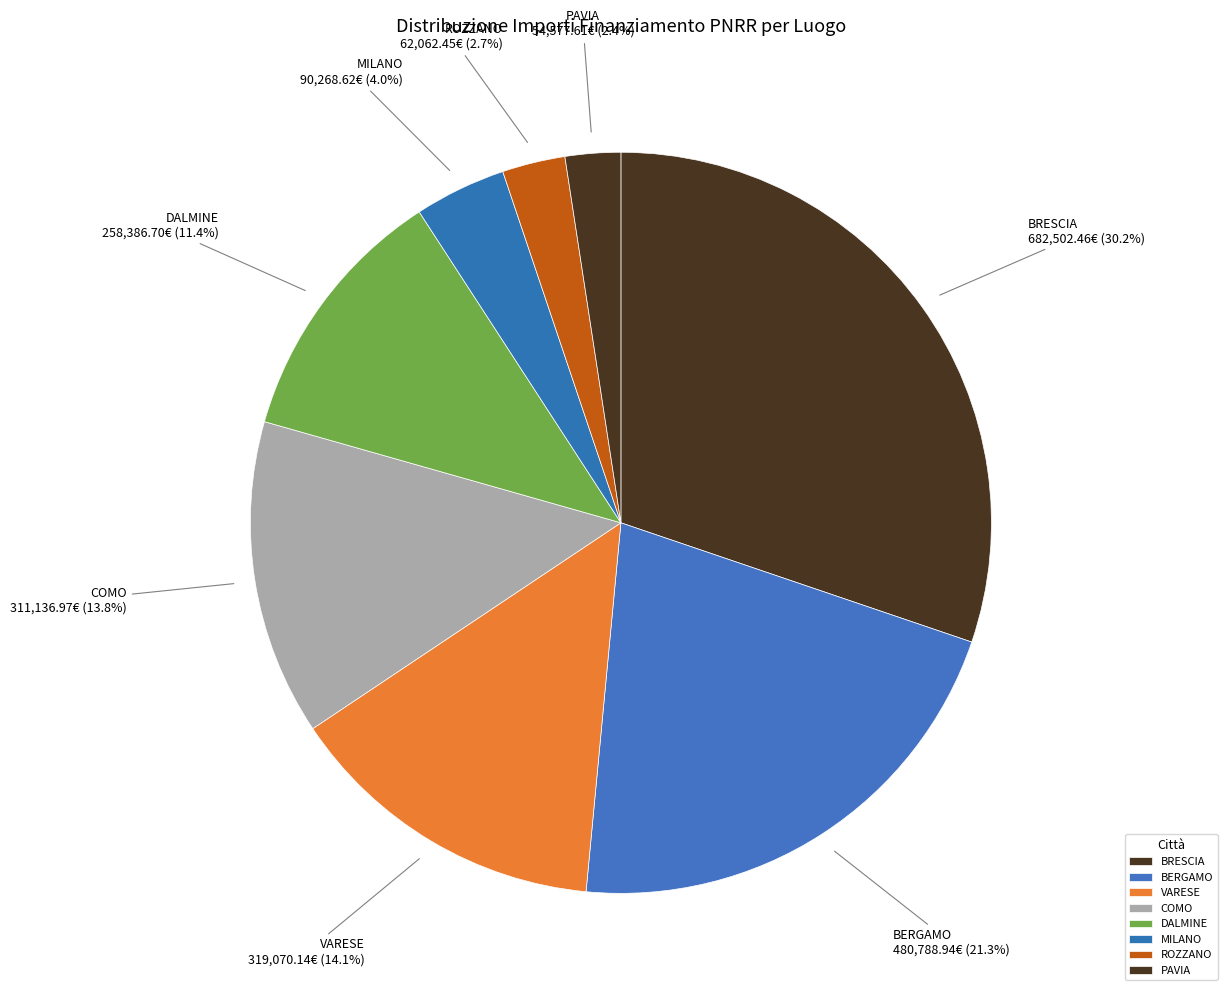

What is the ratio of the value at BERGAMO to the value at BRESCIA?

0.7